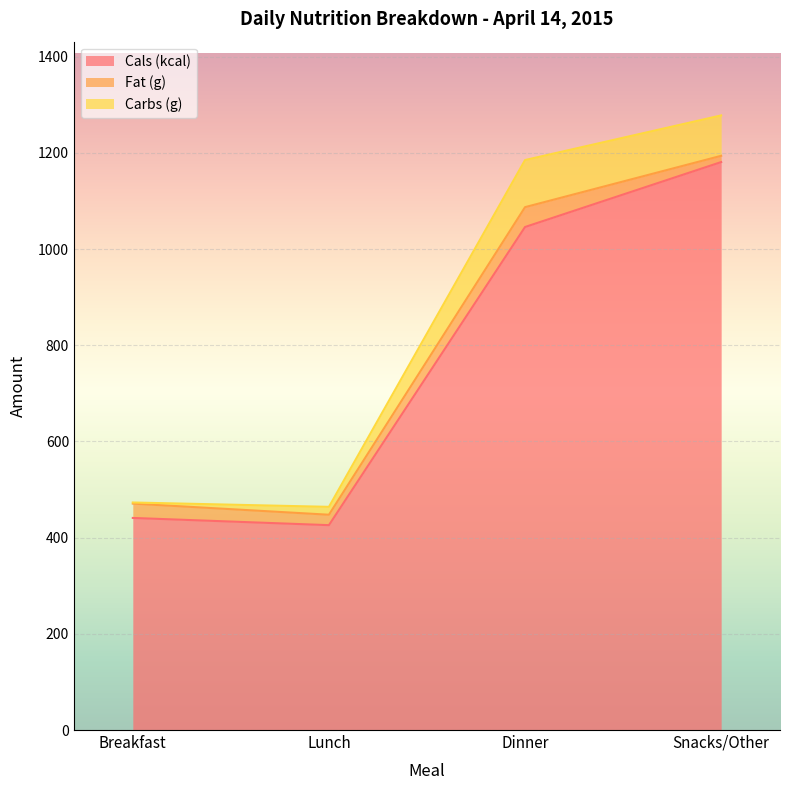

Which series has the largest range (max minus min)?

Cals (kcal)